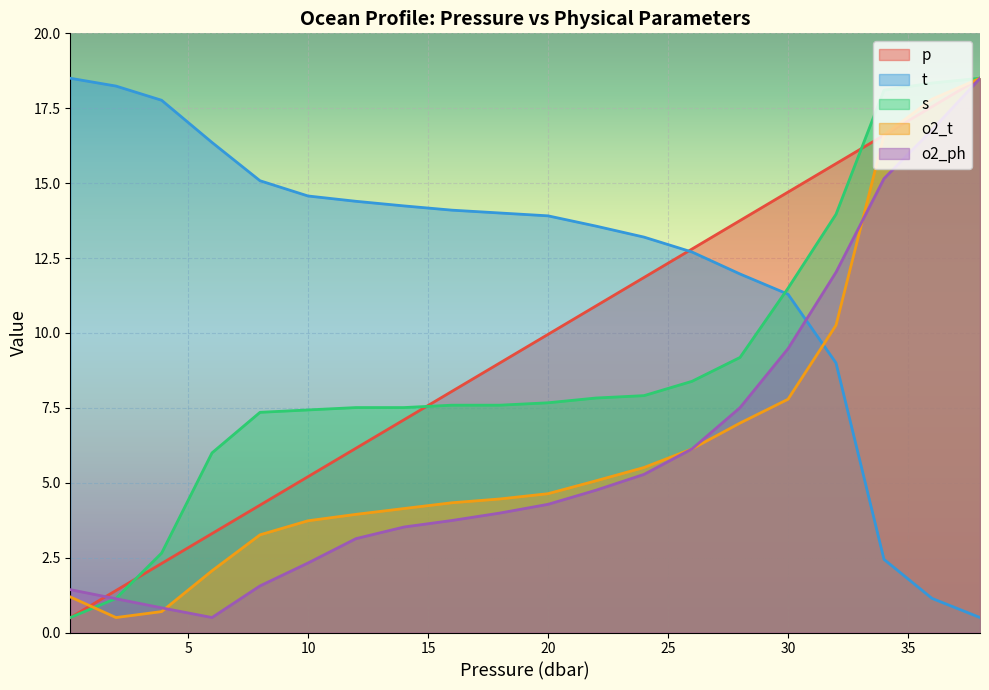

How many series are shown in this chart?

5